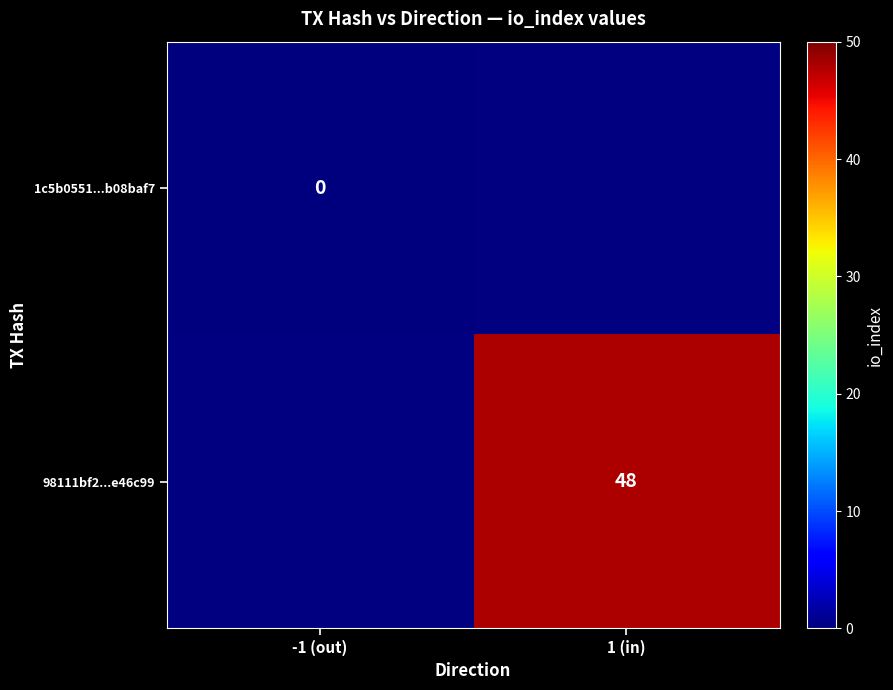

Is it true that 98111bf2...e46c99 equals 71 at 1 (in)?

False